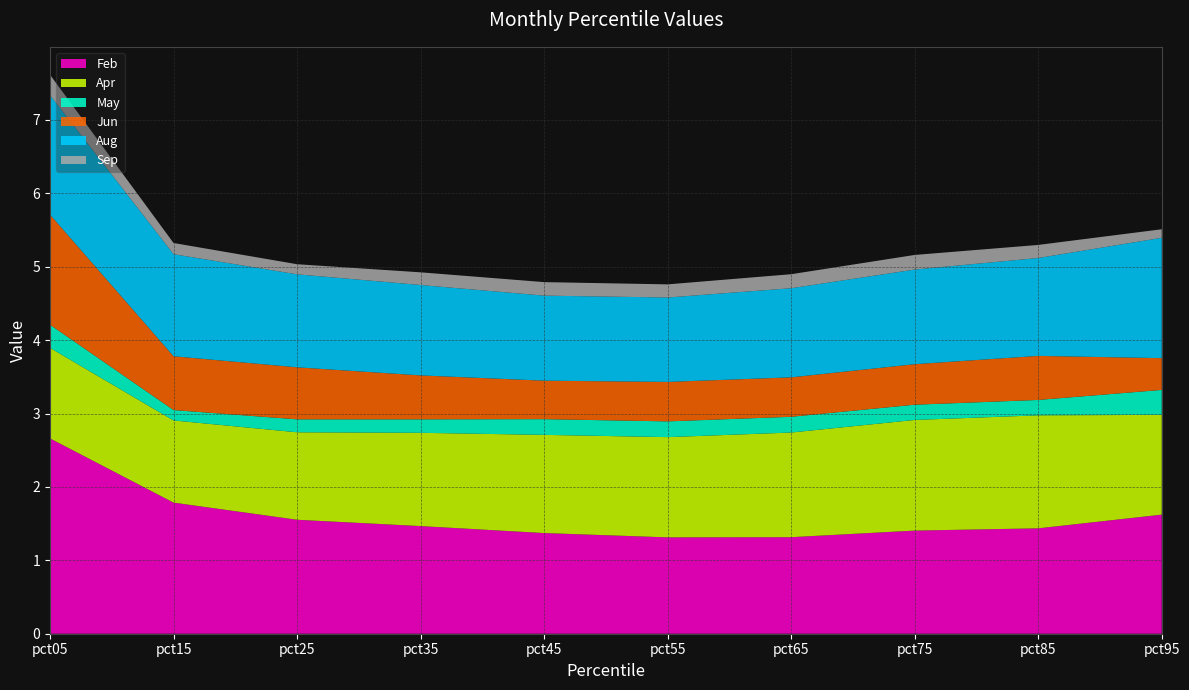

Reading left to right, extract all data points from this chart.

Feb: 2.7	1.8	1.6	1.5	1.4	1.3	1.3	1.4	1.4	1.6
Apr: 1.2	1.1	1.2	1.3	1.3	1.4	1.4	1.5	1.5	1.4
May: 0.3	0.1	0.2	0.2	0.2	0.2	0.2	0.2	0.2	0.3
Jun: 1.5	0.7	0.7	0.6	0.5	0.5	0.5	0.6	0.6	0.4
Aug: 1.6	1.4	1.3	1.2	1.2	1.2	1.2	1.3	1.3	1.6
Sep: 0.3	0.2	0.1	0.2	0.2	0.2	0.2	0.2	0.2	0.1